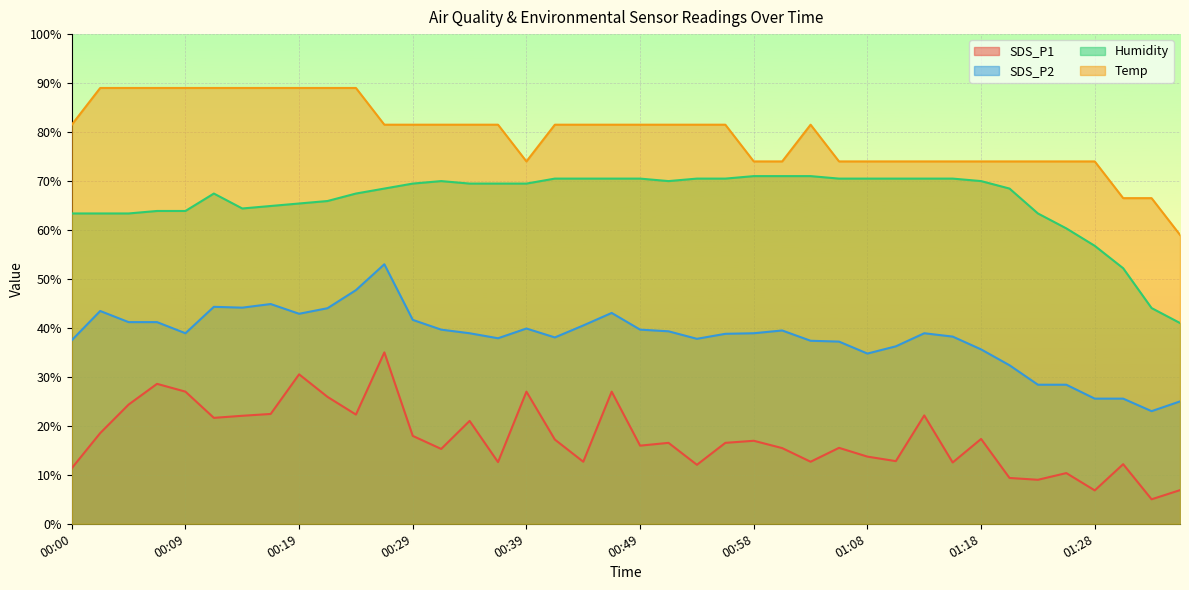

List the series in order of their peak value, highest first.

Temp, Humidity, SDS_P2, SDS_P1